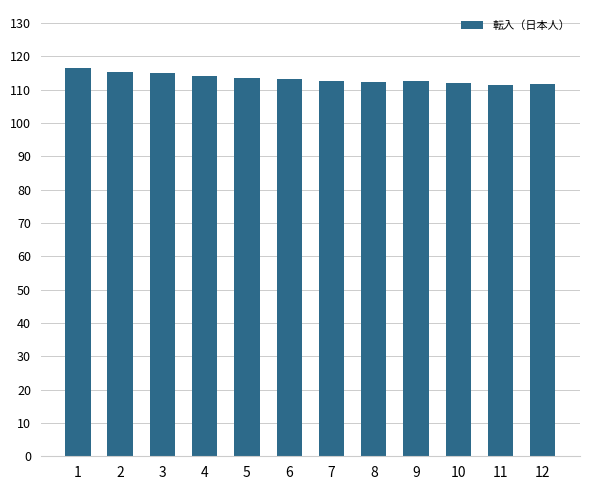

What is the change in value from 3 to 12?

-3.3